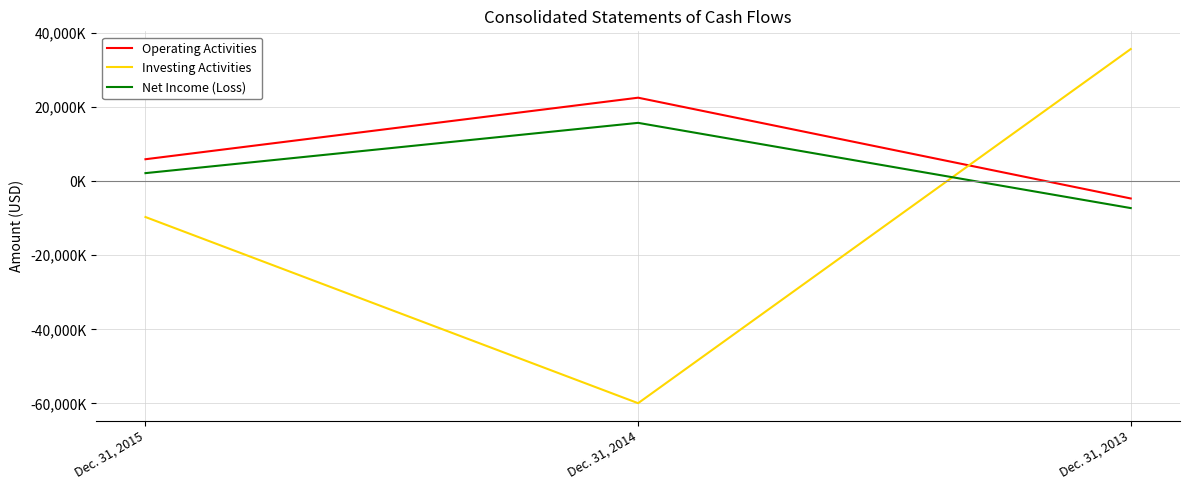

Is this an area chart (filled region under the line)?

No